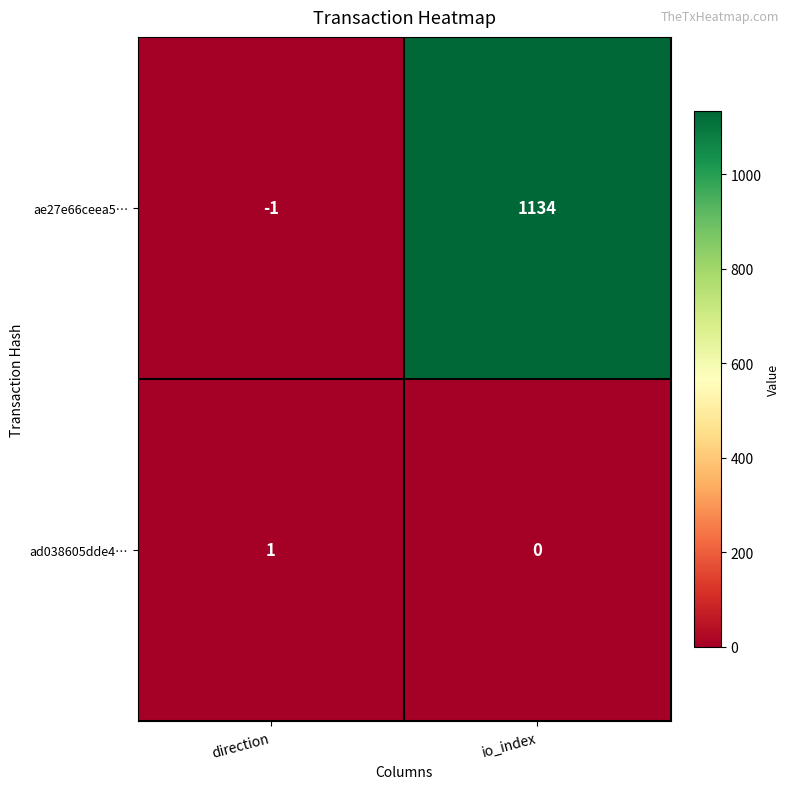

What is the sum of all ae27e66ceea5… values?

1133